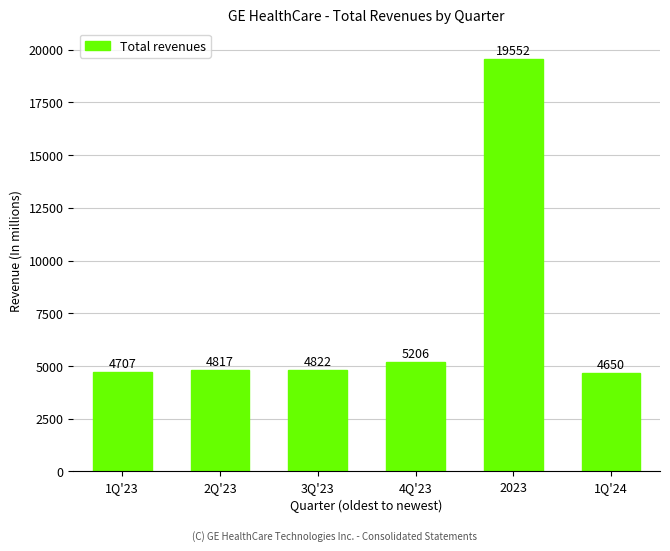

Rank the categories by value from lowest to highest.

1Q'24, 1Q'23, 2Q'23, 3Q'23, 4Q'23, 2023